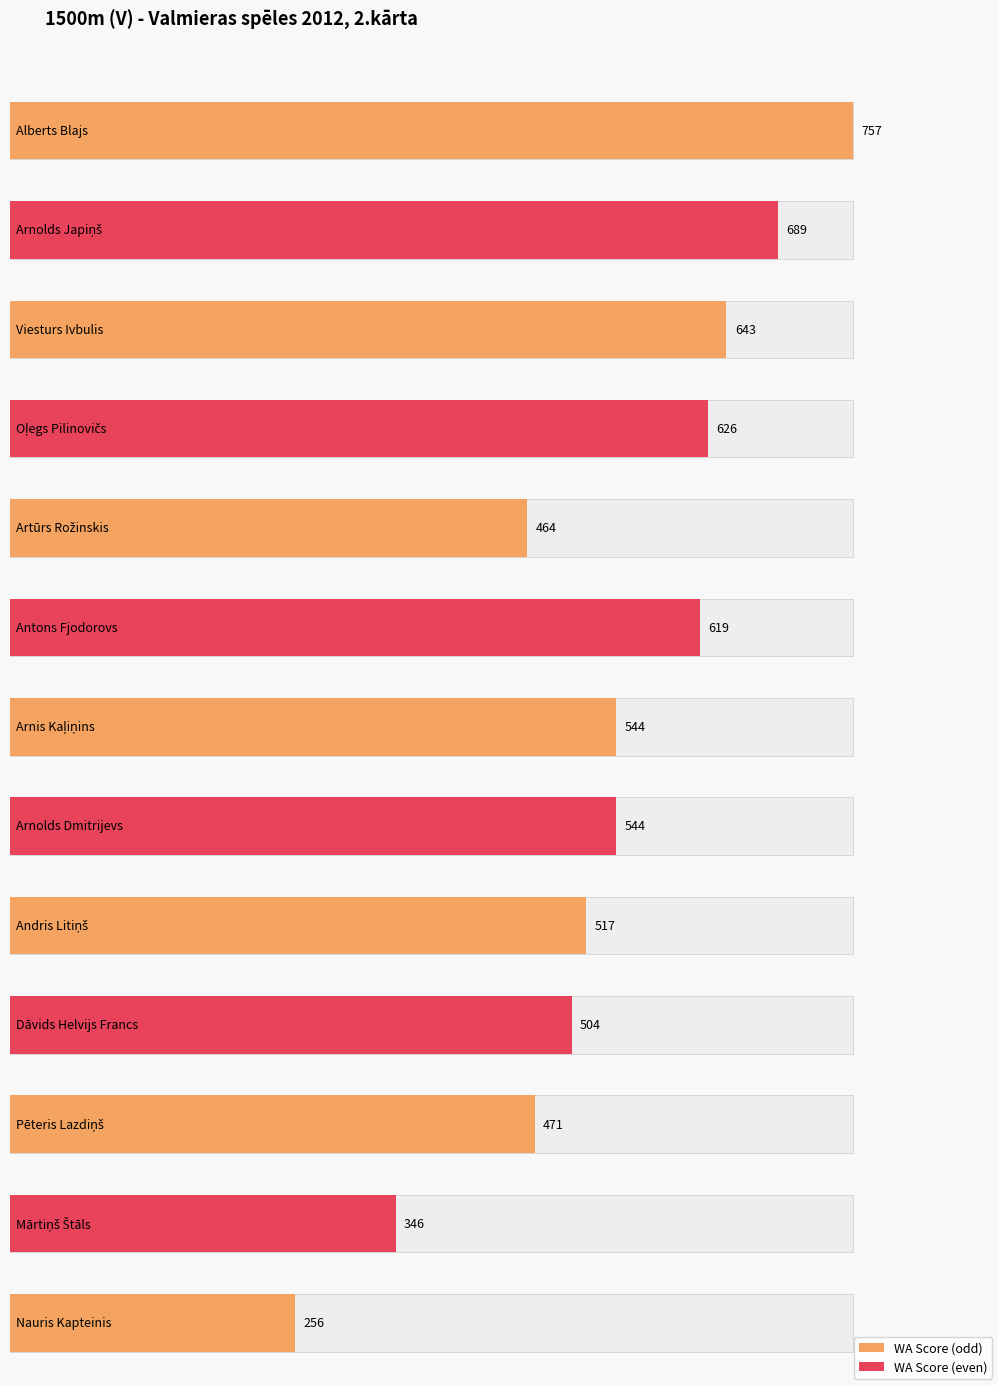

What is the label of the 13th bar from the left?

Nauris Kapteinis